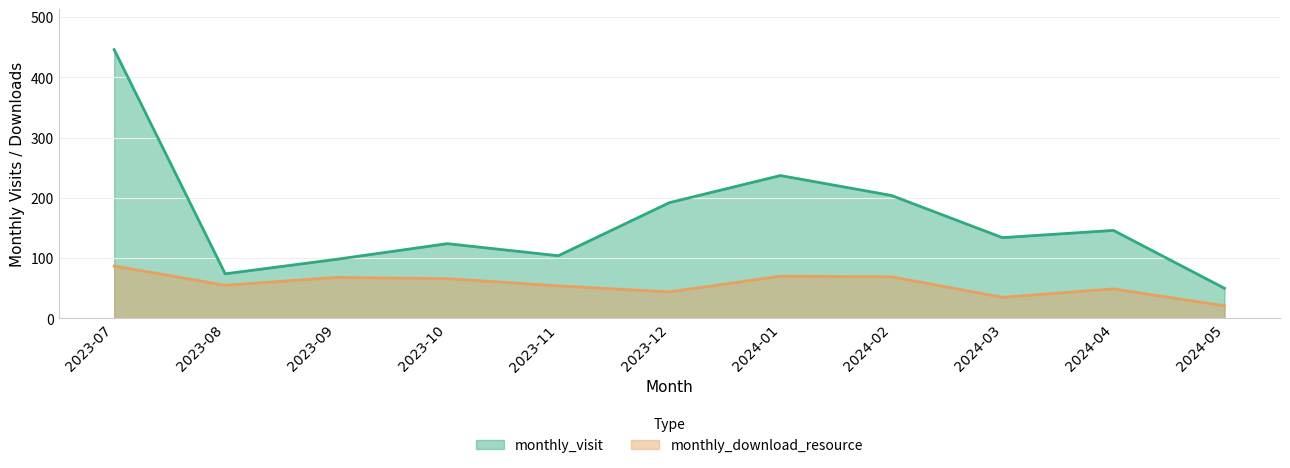

Reading right to left, what are all the values shown in this chart?

monthly_visit: 2024-05=50	2024-04=146	2024-03=134	2024-02=204	2024-01=237	2023-12=192	2023-11=104	2023-10=124	2023-09=98	2023-08=74	2023-07=446
monthly_download_resource: 2024-05=21	2024-04=49	2024-03=35	2024-02=69	2024-01=70	2023-12=44	2023-11=54	2023-10=66	2023-09=68	2023-08=55	2023-07=87